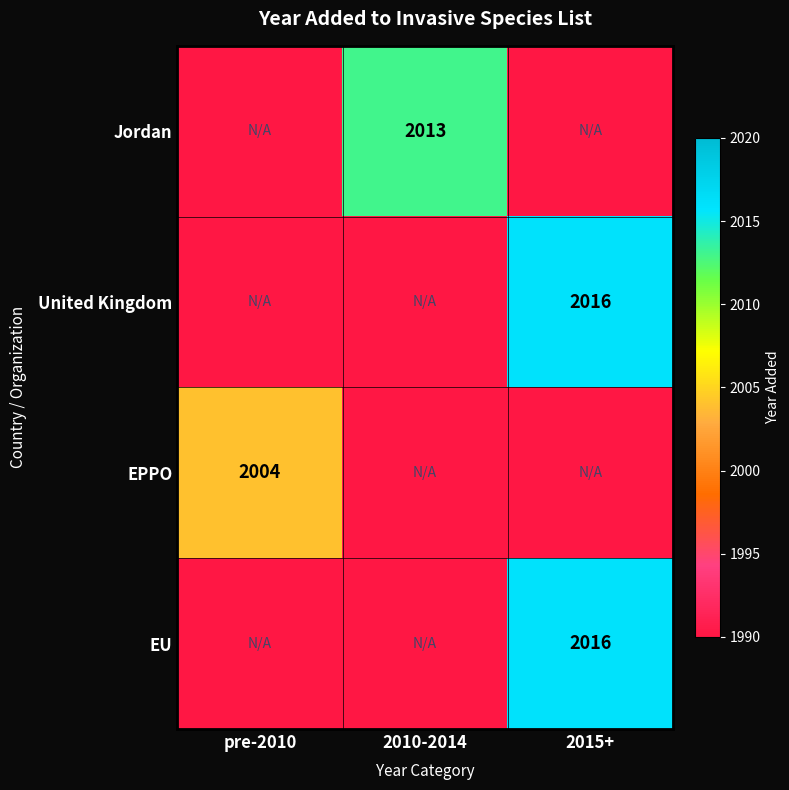

Is it true that United Kingdom equals 2016 at 2015+?

True